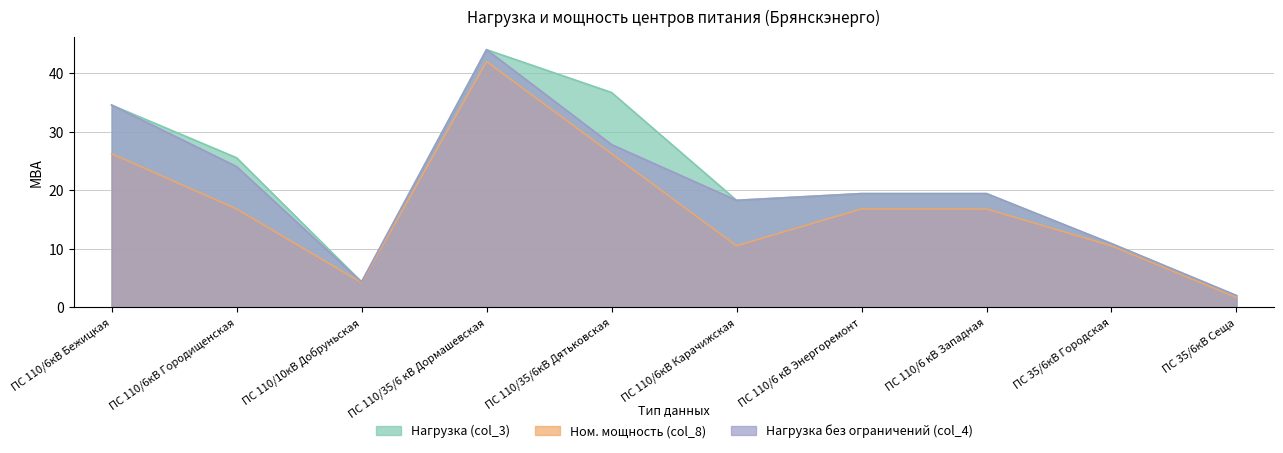

What is the sum of all Ном. мощность (col_8) values?

171.8